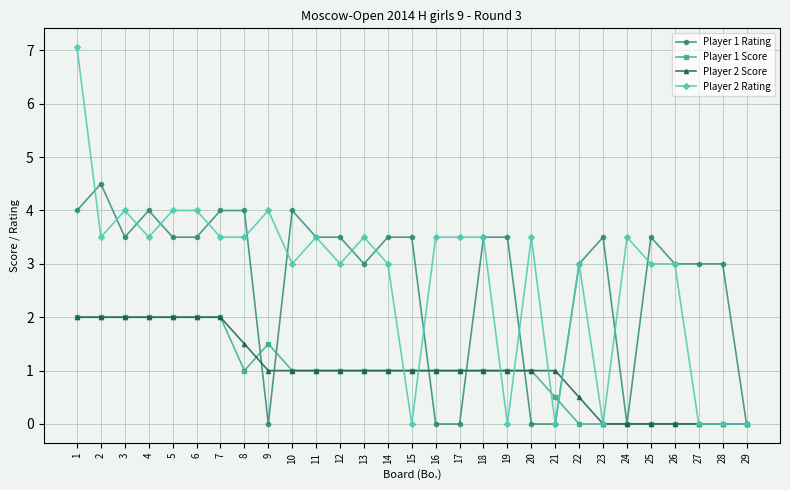

Reading left to right, what are all the values shown in this chart?

Player 1 Rating: 1=4.0	2=4.5	3=3.5	4=4.0	5=3.5	6=3.5	7=4.0	8=4.0	9=0.0	10=4.0	11=3.5	12=3.5	13=3.0	14=3.5	15=3.5	16=0.0	17=0.0	18=3.5	19=3.5	20=0.0	21=0.0	22=3.0	23=3.5	24=0.0	25=3.5	26=3.0	27=3.0	28=3.0	29=0.0
Player 1 Score: 1=2.0	2=2.0	3=2.0	4=2.0	5=2.0	6=2.0	7=2.0	8=1.0	9=1.5	10=1.0	11=1.0	12=1.0	13=1.0	14=1.0	15=1.0	16=1.0	17=1.0	18=1.0	19=1.0	20=1.0	21=0.5	22=0.0	23=0.0	24=0.0	25=0.0	26=0.0	27=0.0	28=0.0	29=0.0
Player 2 Score: 1=2.0	2=2.0	3=2.0	4=2.0	5=2.0	6=2.0	7=2.0	8=1.5	9=1.0	10=1.0	11=1.0	12=1.0	13=1.0	14=1.0	15=1.0	16=1.0	17=1.0	18=1.0	19=1.0	20=1.0	21=1.0	22=0.5	23=0.0	24=0.0	25=0.0	26=0.0	27=0.0	28=0.0	29=0.0
Player 2 Rating: 1=7.1	2=3.5	3=4.0	4=3.5	5=4.0	6=4.0	7=3.5	8=3.5	9=4.0	10=3.0	11=3.5	12=3.0	13=3.5	14=3.0	15=0.0	16=3.5	17=3.5	18=3.5	19=0.0	20=3.5	21=0.0	22=3.0	23=0.0	24=3.5	25=3.0	26=3.0	27=0.0	28=0.0	29=0.0